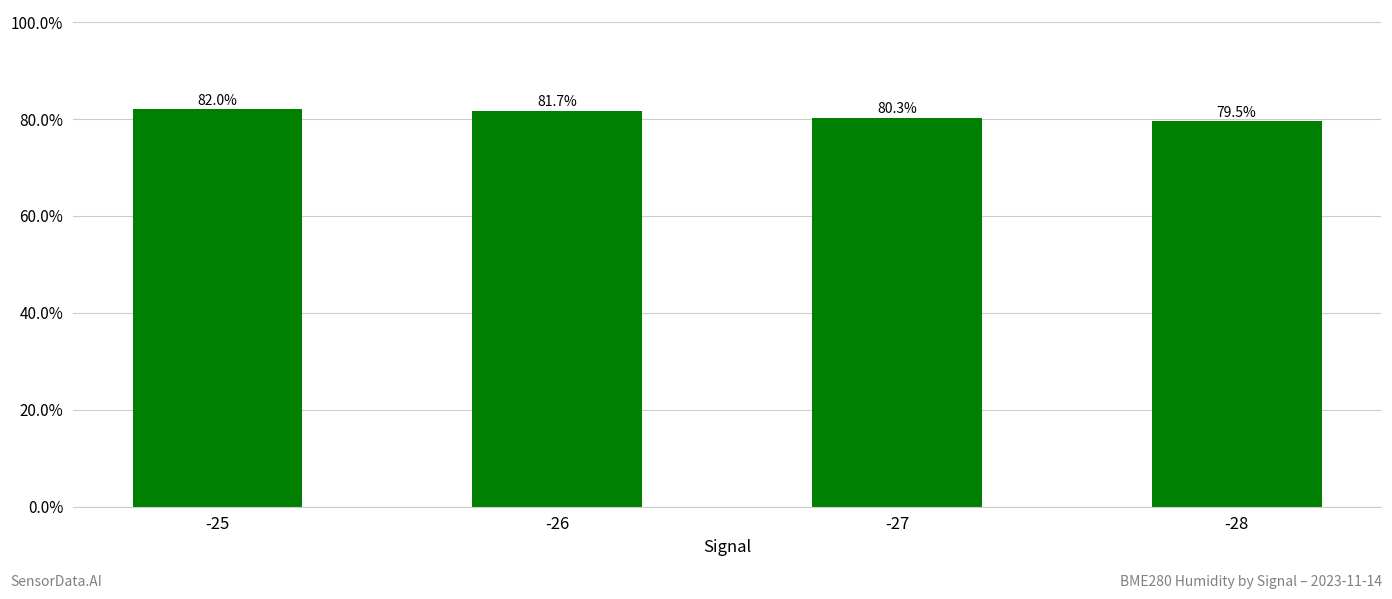

Which label corresponds to the largest value in the chart?

-25